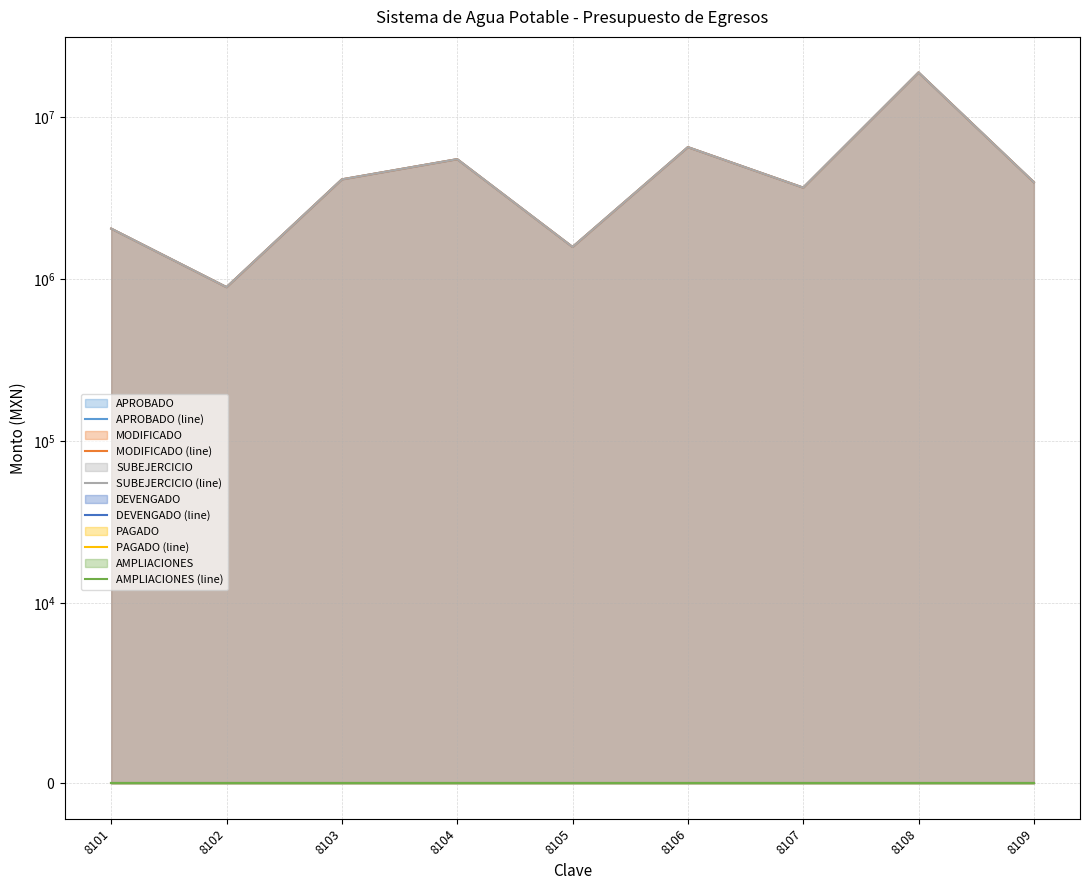

What is the total value across all series at 8107?

10981236.1